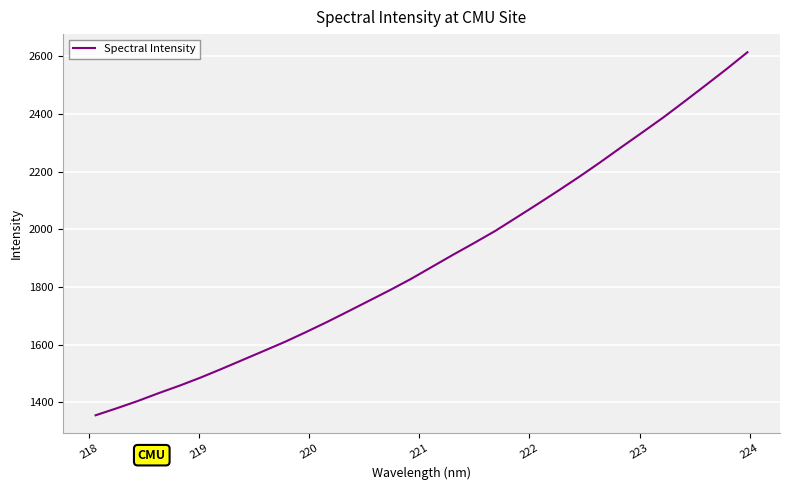

What is the maximum value shown in the chart?

2614.1